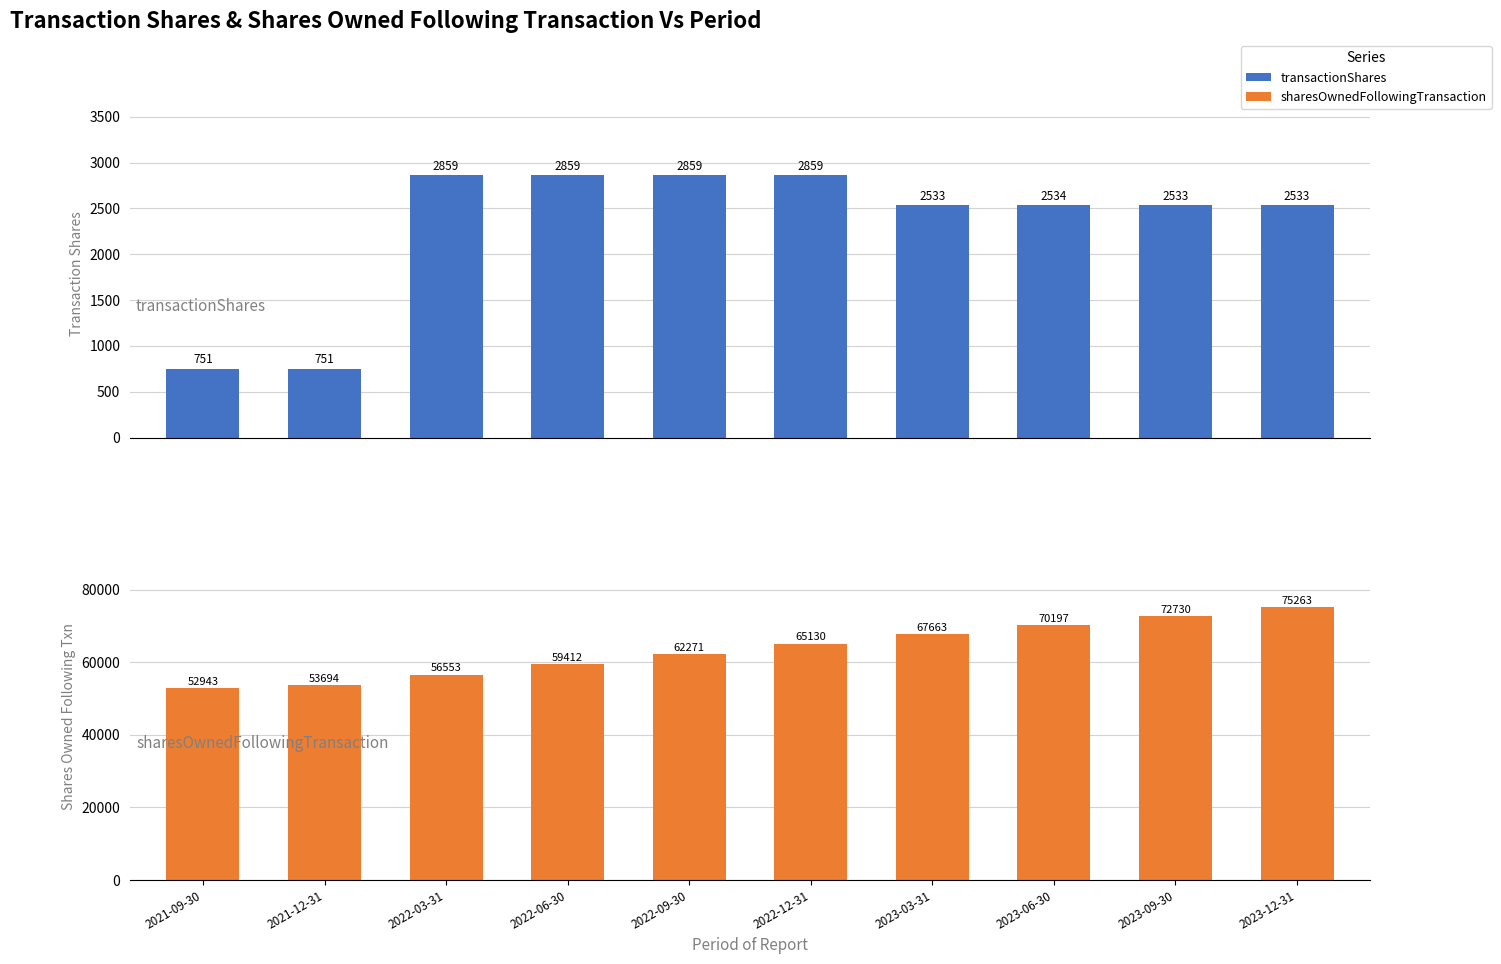

Which has a higher value, 2023-09-30 or 2023-12-31?

2023-09-30